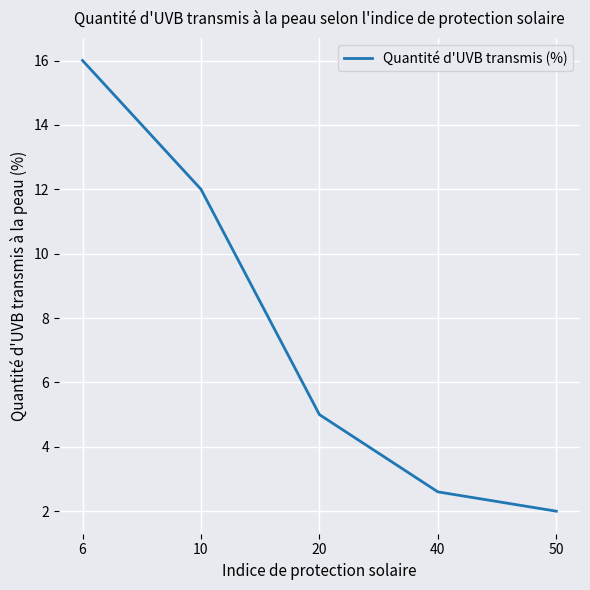

True or false: there are more than 1 points higher than both neighbors.

False